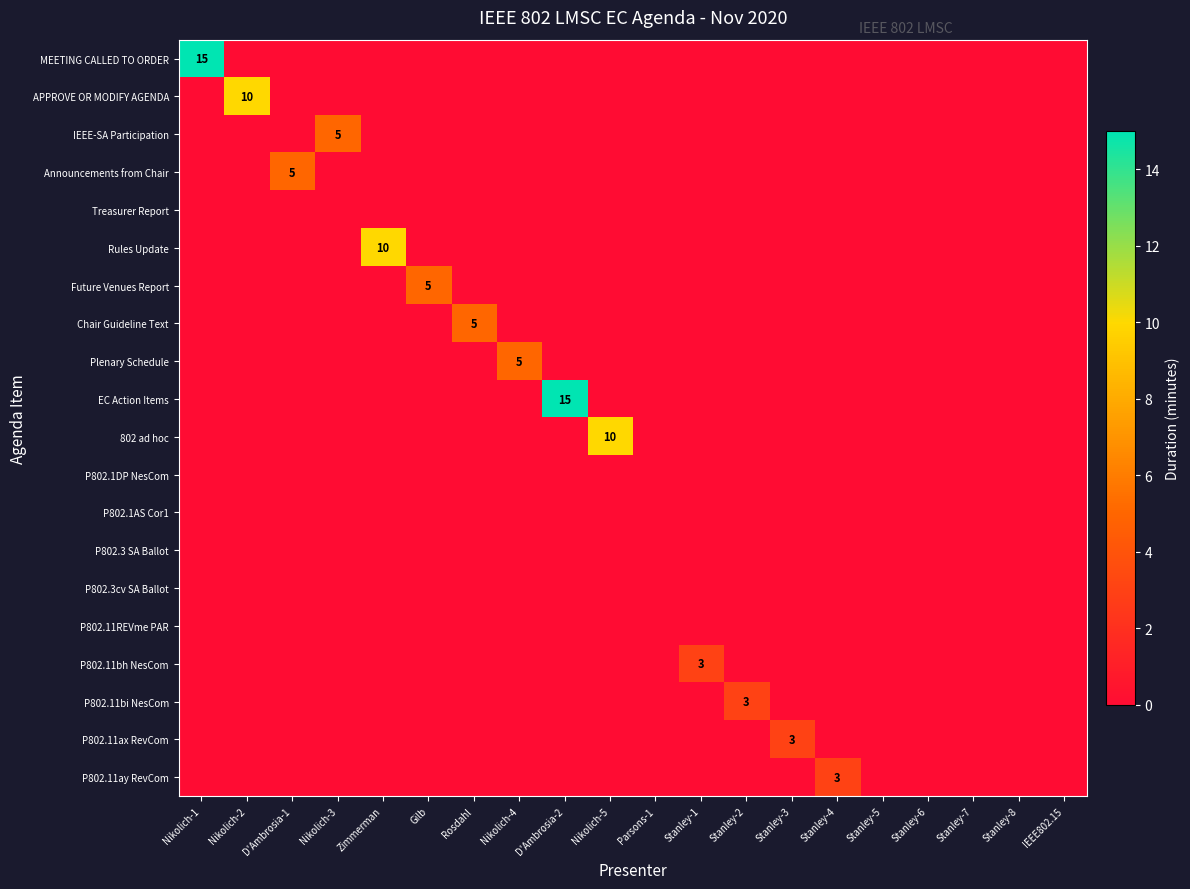

The value of P802.11ax RevCom at Stanley-8 is 0. True or false?

True